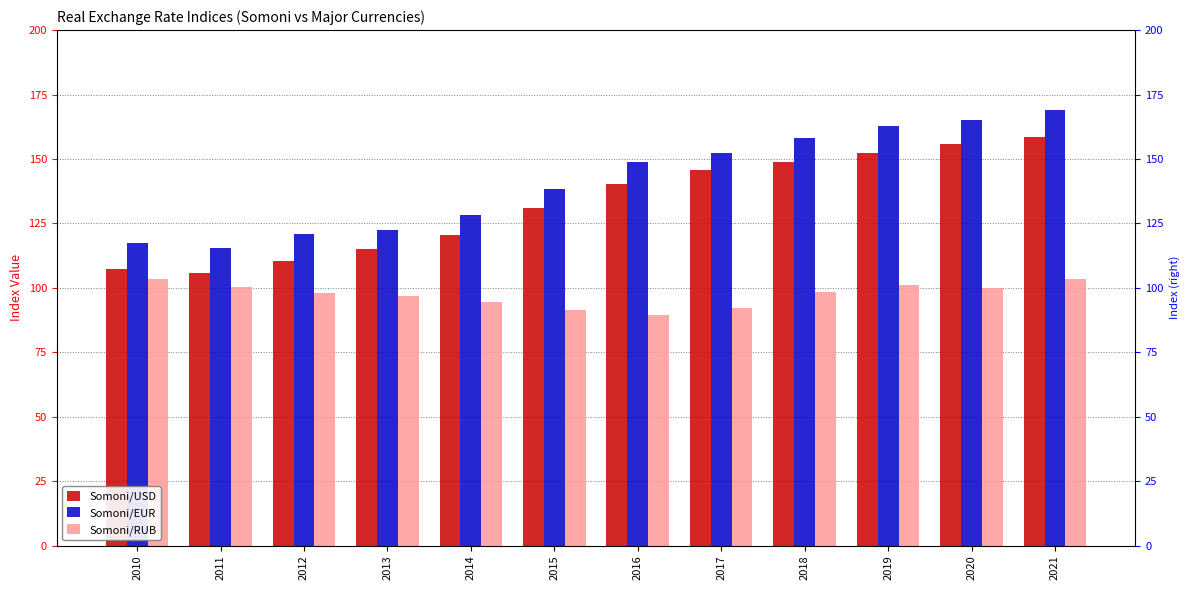

How many values in the Somoni/USD series exceed 140?

6